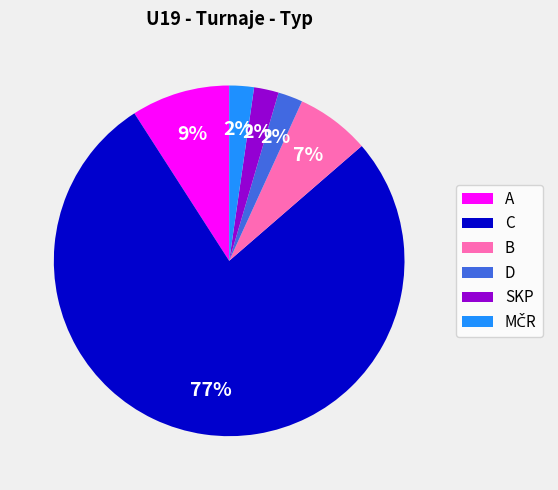

Does any single category account for the majority?

Yes